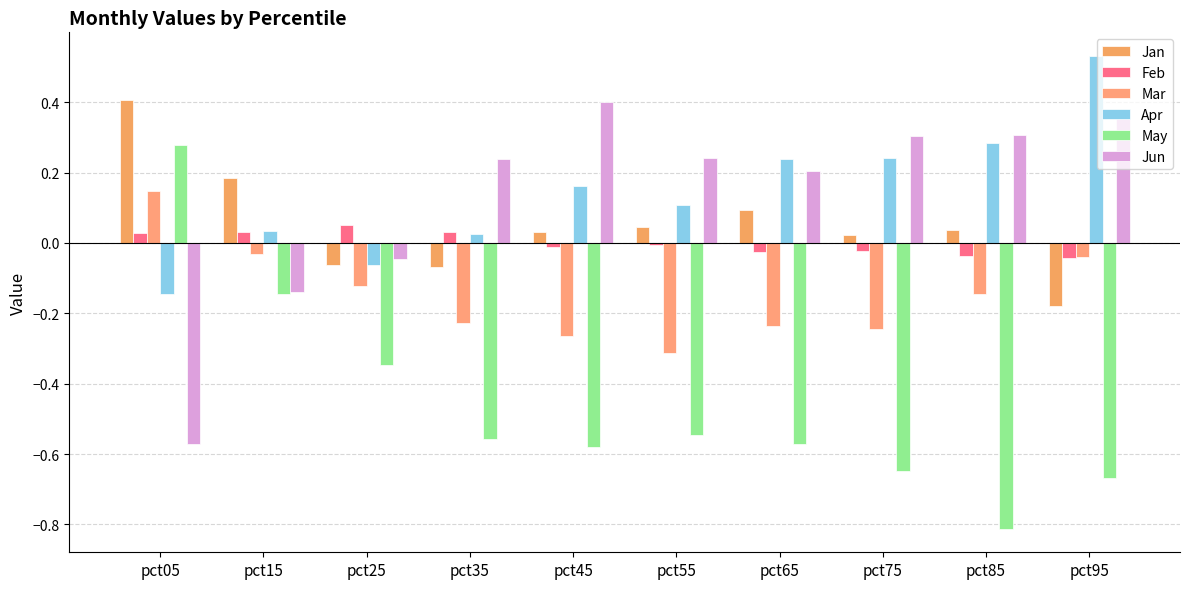

Which category has the lowest value in the Jun series?

pct05